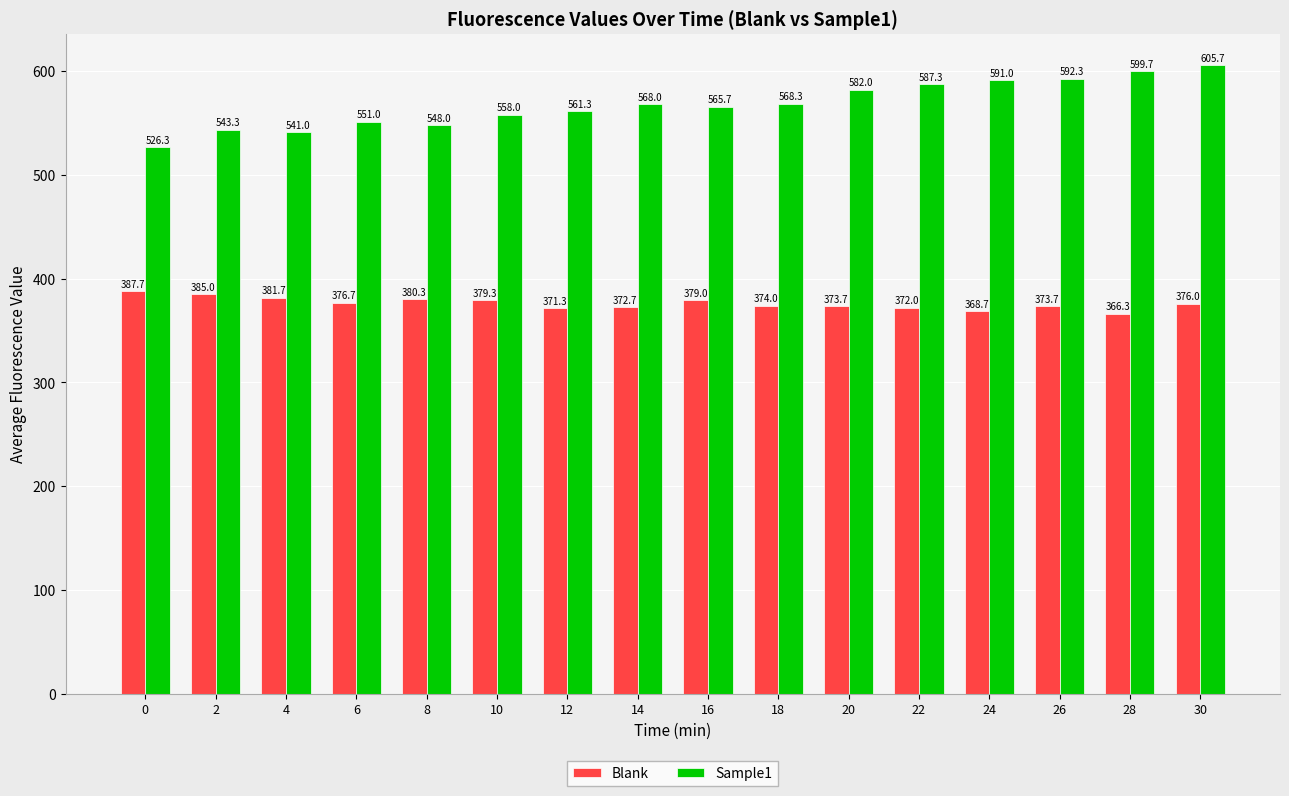

Which series has the largest range (max minus min)?

Sample1